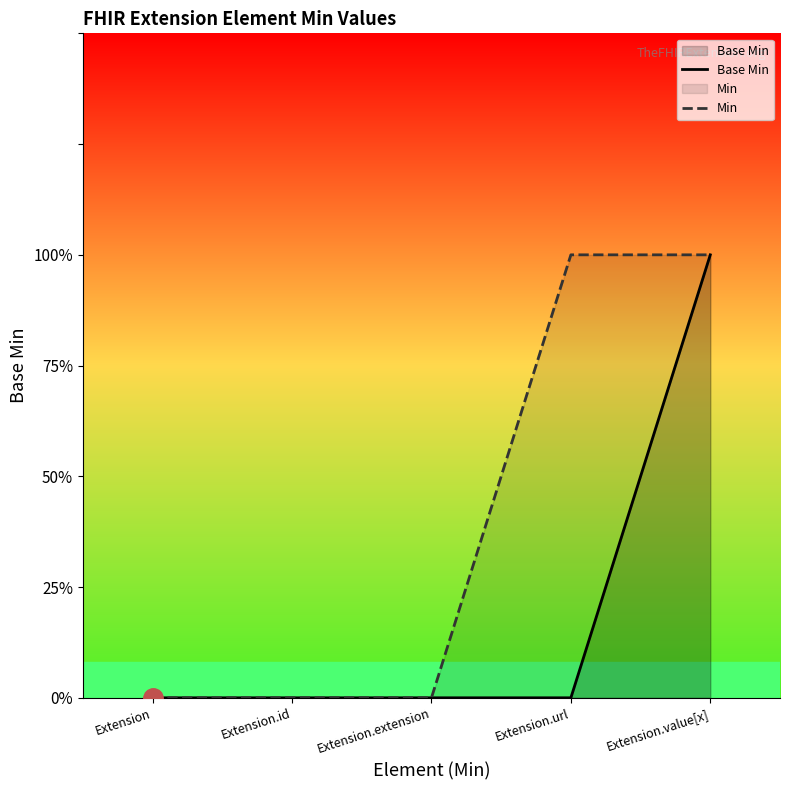

Between Extension.id and Extension.extension, which series saw the biggest shift?

Base Min